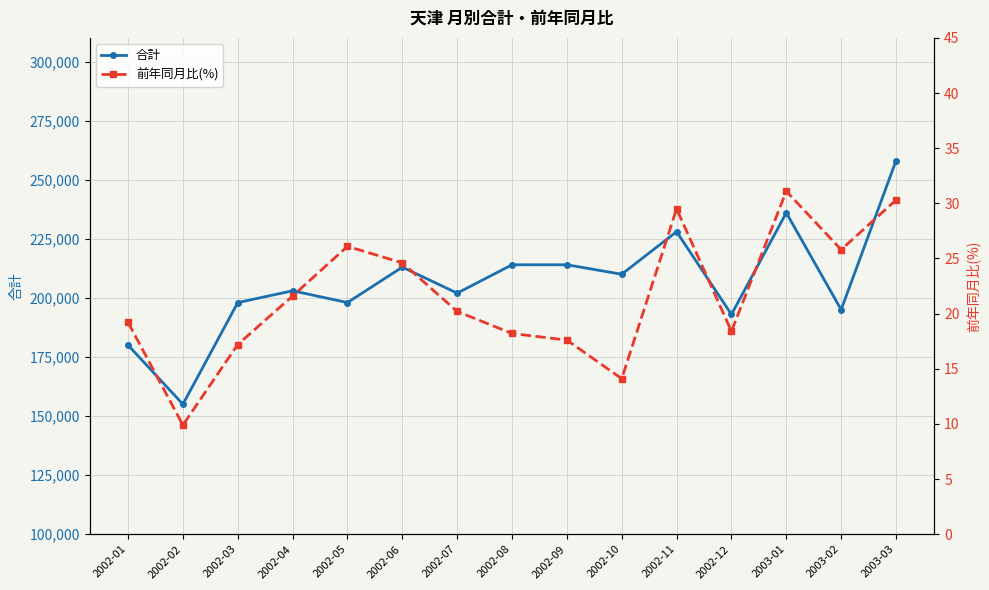

The value of 前年同月比(%) at 2002-09 is 17.6. True or false?

True